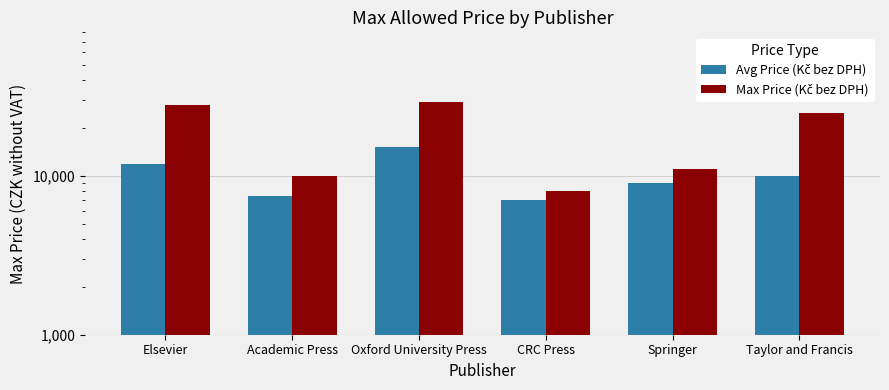

Reading right to left, what are all the values shown in this chart?

Avg Price (Kč bez DPH): Taylor and Francis=10000.0	Springer=9000.0	CRC Press=7000.0	Oxford University Press=15250.0	Academic Press=7500.0	Elsevier=11833.3
Max Price (Kč bez DPH): Taylor and Francis=25000.0	Springer=11000.0	CRC Press=8000.0	Oxford University Press=29000.0	Academic Press=10000.0	Elsevier=28000.0